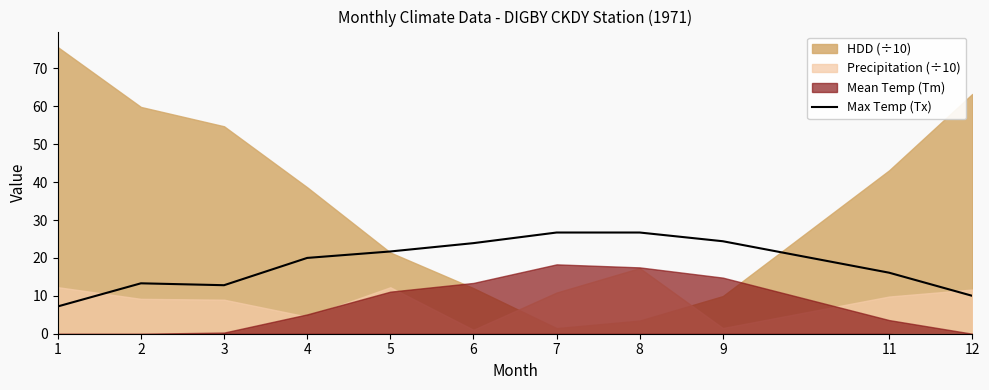

The value of Max Temp (Tx) at 7 is 40.6. True or false?

False